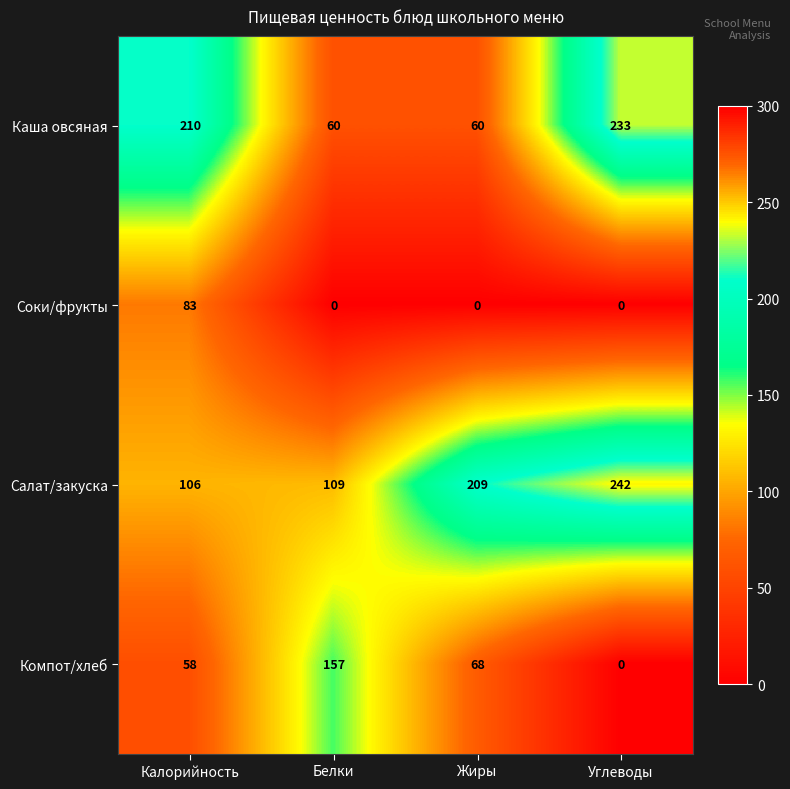

What is the difference between the Салат/закуска values at Калорийность and Белки?

3